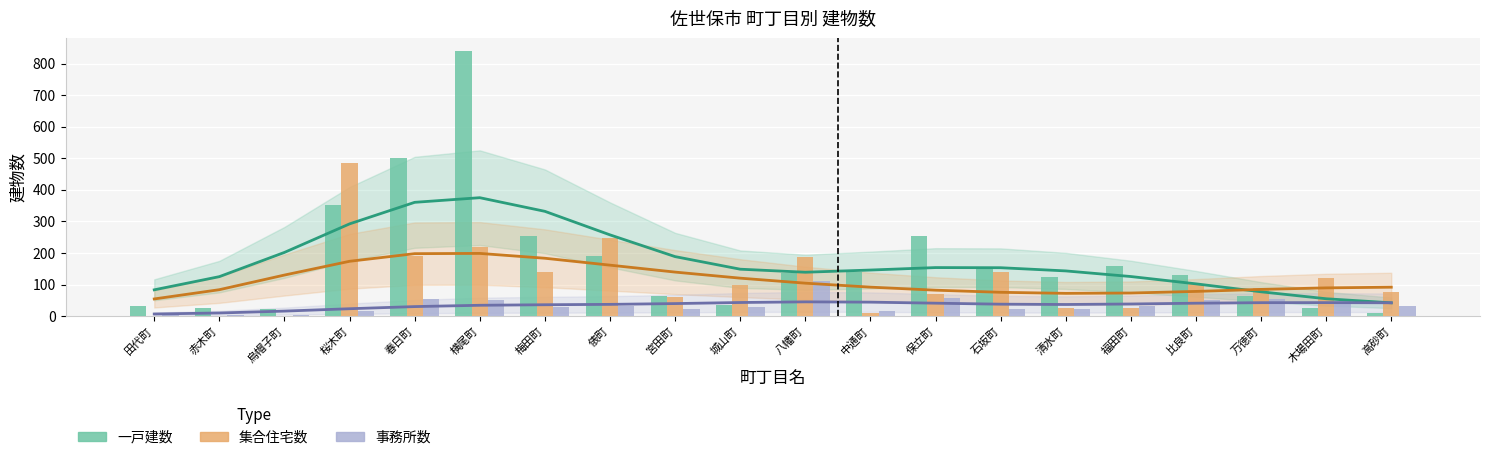

What is the label of the 20th bar from the left?

高砂町